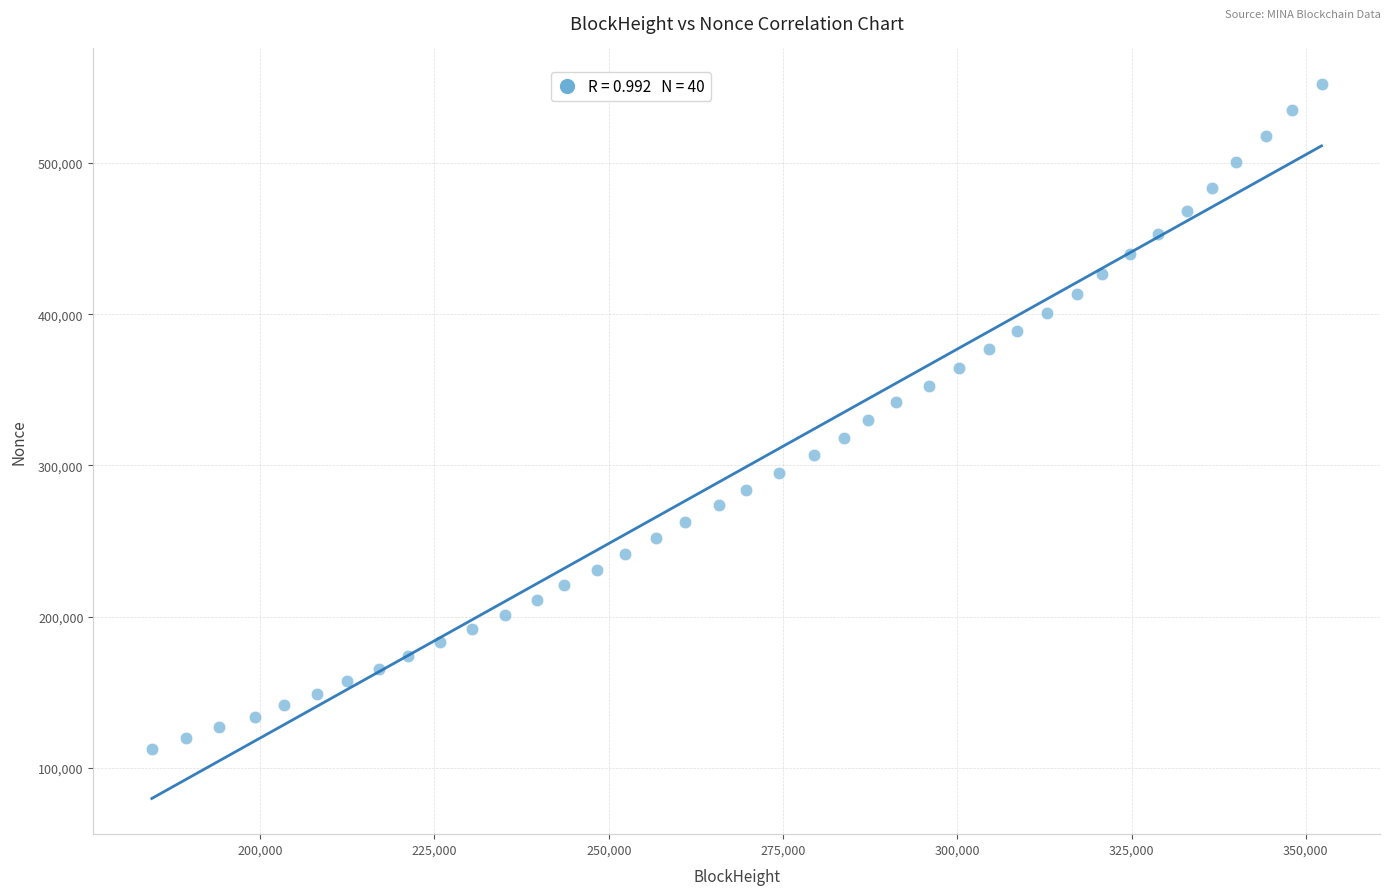

What is the range of Y values (max minus min)?

439127